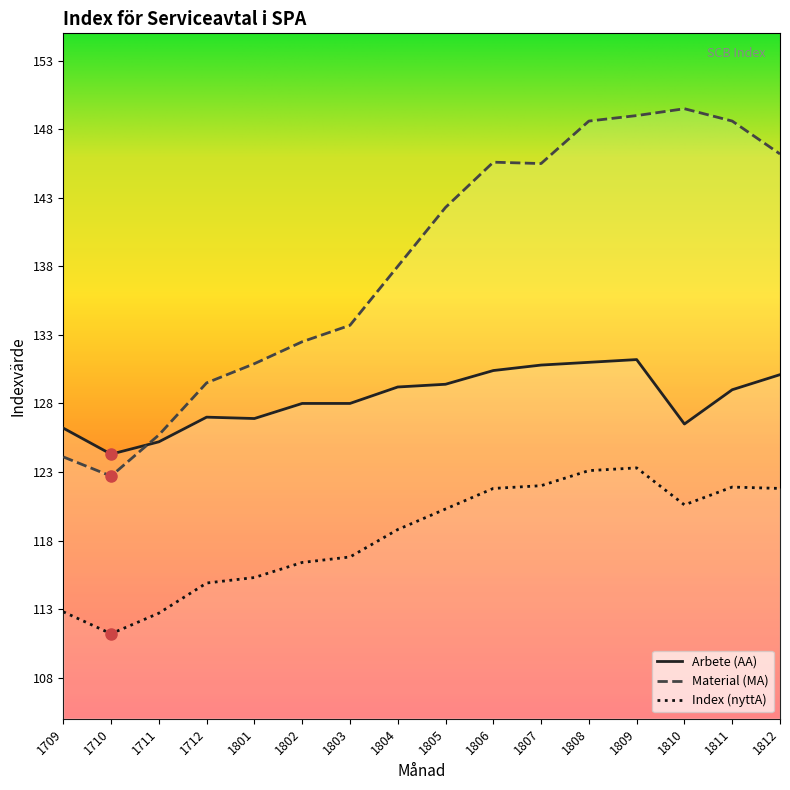

At how many categories does at least one series exceed 127?

13